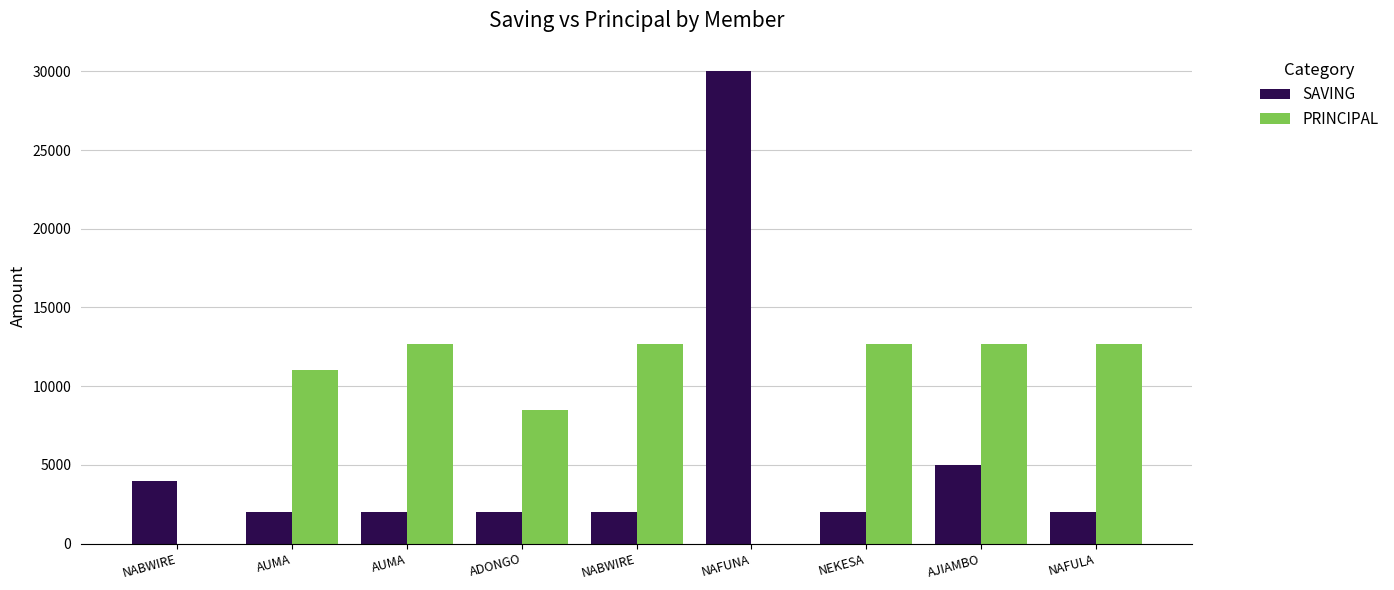

What is the difference between the maximum and minimum values in the PRINCIPAL series?

12700